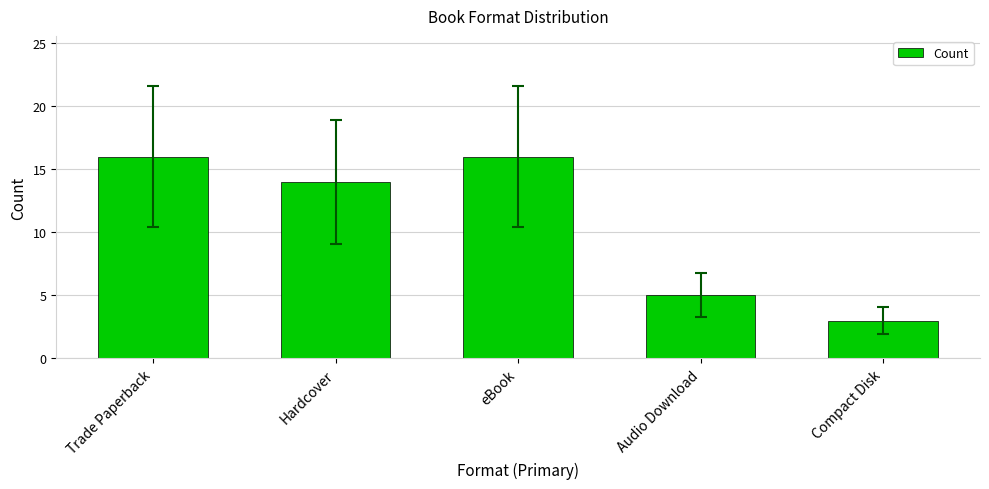

Count the number of categories in the chart.

5